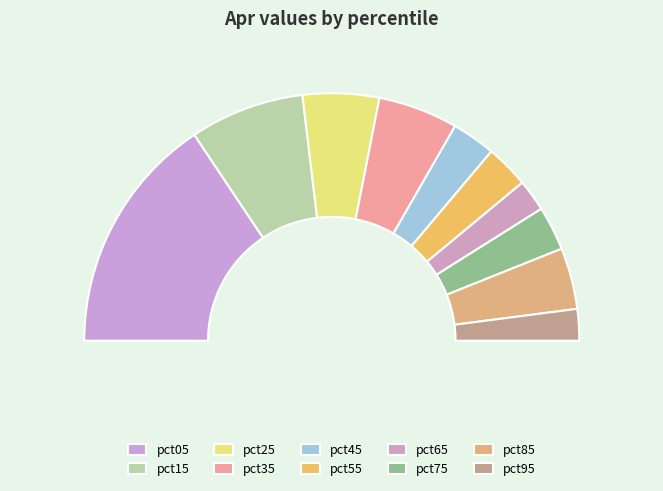

How much of the chart is everything except pct65?

95.8%